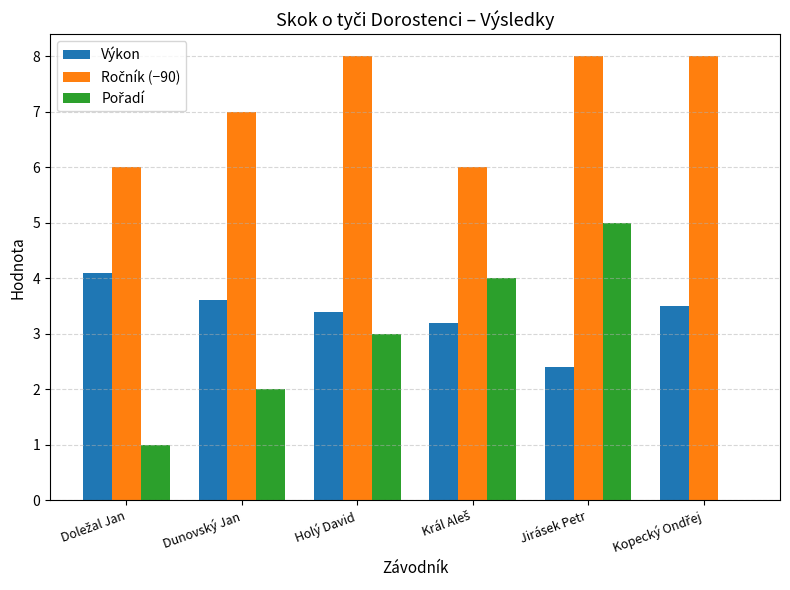

True or false: Výkon has a value of 5.1 at Dunovský Jan.

False